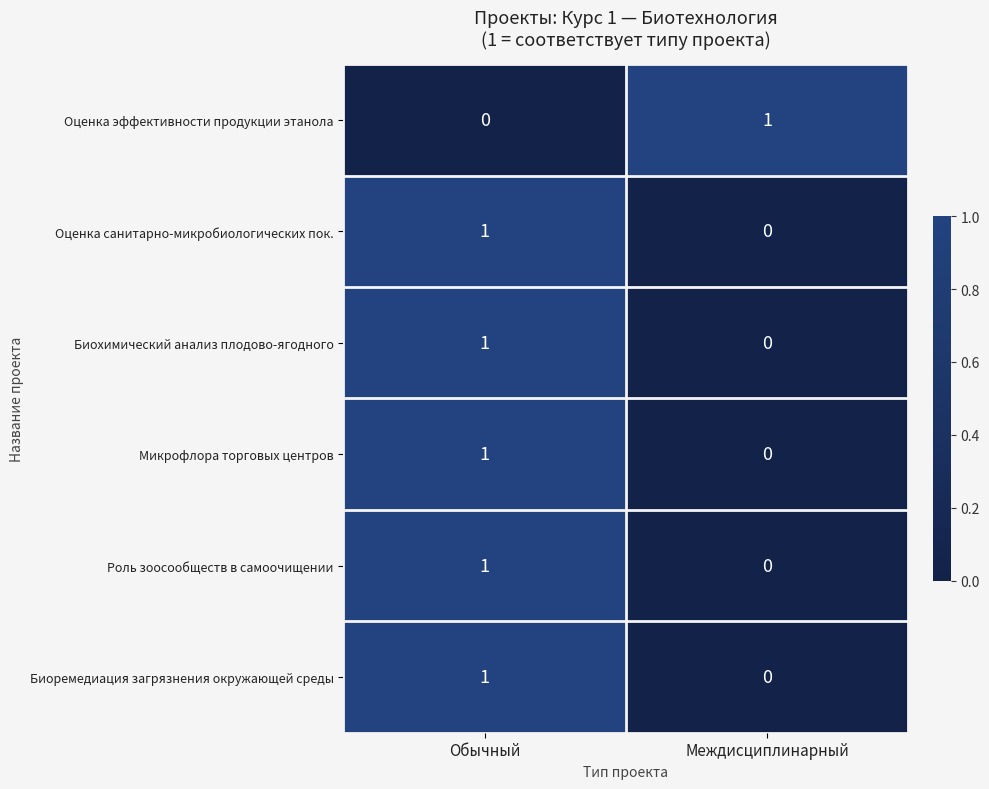

How many positive values does the Биоремедиация загрязнения окружающей среды series have?

1